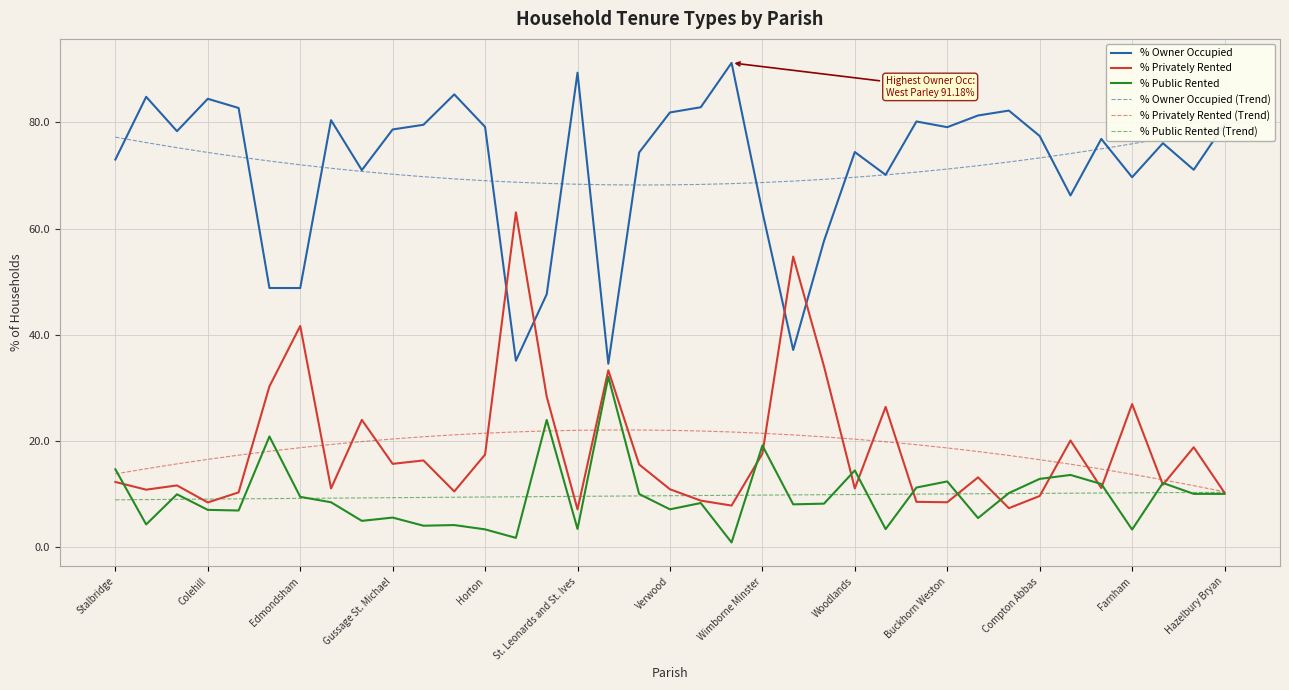

Reading left to right, extract all data points from this chart.

% Owner Occupied: 73.0	84.8	78.3	84.4	82.7	48.8	48.8	80.4	71.0	78.7	79.5	85.2	79.1	35.1	47.6	89.3	34.6	74.3	81.8	82.8	91.2	63.2	37.2	57.7	74.4	70.1	80.2	79.1	81.3	82.2	77.4	66.2	76.9	69.7	76.1	71.1	79.6
% Privately Rented: 12.3	10.9	11.7	8.5	10.4	30.3	41.7	11.1	24.0	15.7	16.4	10.5	17.5	63.1	28.4	7.2	33.3	15.6	10.9	8.8	7.9	17.6	54.7	34.1	11.1	26.4	8.6	8.5	13.2	7.4	9.7	20.1	11.2	27.0	11.8	18.9	10.3
% Public Rented: 14.7	4.3	10.0	7.1	7.0	20.9	9.5	8.5	5.0	5.6	4.1	4.2	3.4	1.8	24.0	3.5	32.1	10.1	7.2	8.4	0.9	19.2	8.1	8.2	14.5	3.5	11.3	12.4	5.5	10.2	12.9	13.6	11.9	3.4	12.1	10.1	10.1
% Owner Occupied (Trend): 77.2	76.2	75.2	74.3	73.5	72.7	72.0	71.3	70.8	70.2	69.8	69.4	69.0	68.7	68.5	68.3	68.2	68.2	68.2	68.3	68.5	68.7	68.9	69.3	69.7	70.1	70.6	71.2	71.8	72.5	73.3	74.1	75.0	75.9	76.9	78.0	79.1
% Privately Rented (Trend): 13.8	14.8	15.7	16.6	17.4	18.1	18.8	19.4	19.9	20.4	20.8	21.2	21.5	21.7	21.9	22.0	22.1	22.1	22.0	21.9	21.7	21.5	21.2	20.8	20.4	19.9	19.3	18.7	18.0	17.3	16.5	15.7	14.7	13.8	12.7	11.6	10.5
% Public Rented (Trend): 9.0	9.0	9.1	9.1	9.1	9.2	9.2	9.3	9.3	9.4	9.4	9.4	9.5	9.5	9.6	9.6	9.7	9.7	9.7	9.8	9.8	9.8	9.9	9.9	10.0	10.0	10.0	10.1	10.1	10.1	10.2	10.2	10.2	10.3	10.3	10.3	10.4